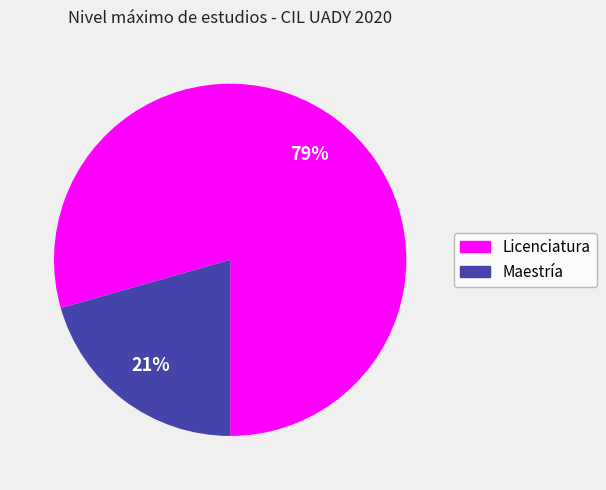

Is the sum of Licenciatura and Maestría greater than half?

Yes